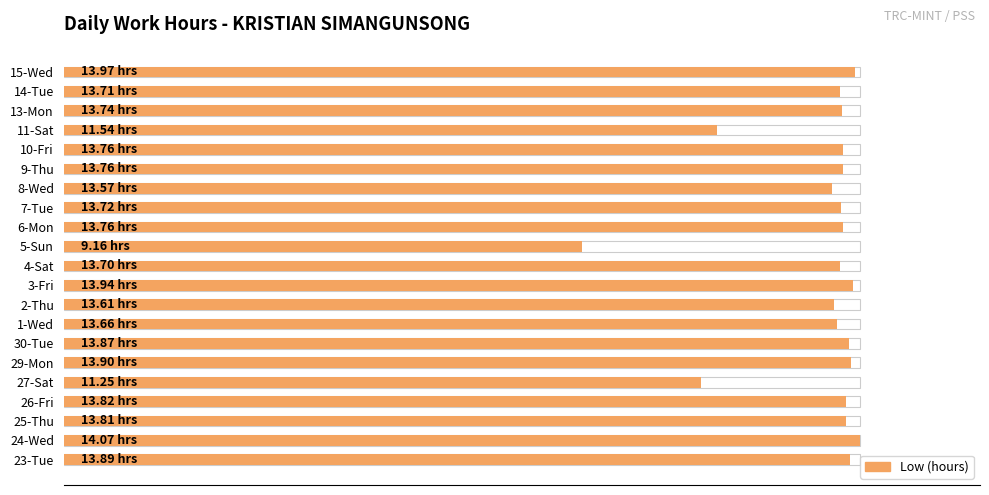

Reading left to right, what are all the values shown in this chart?

13.9	14.1	13.8	13.8	11.2	13.9	13.9	13.7	13.6	13.9	13.7	9.2	13.8	13.7	13.6	13.8	13.8	11.5	13.7	13.7	14.0